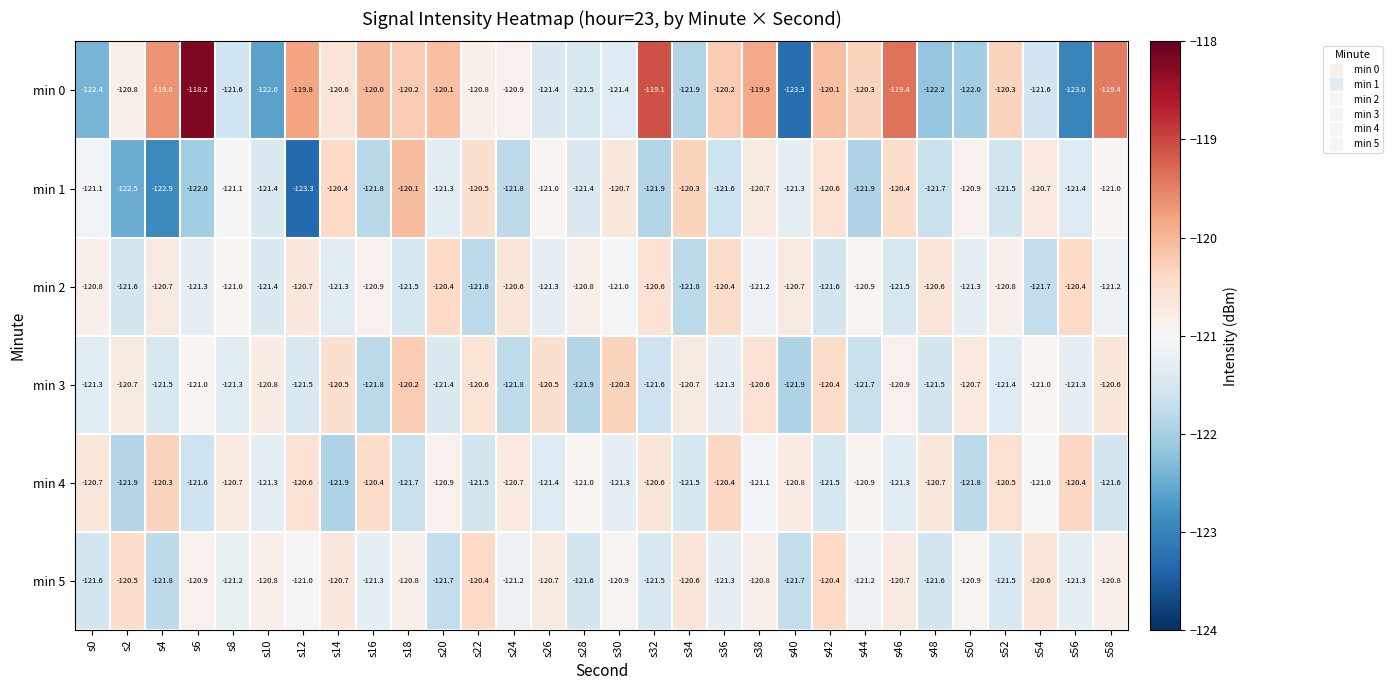

Is it true that min 4 equals -121.0 at s28?

True